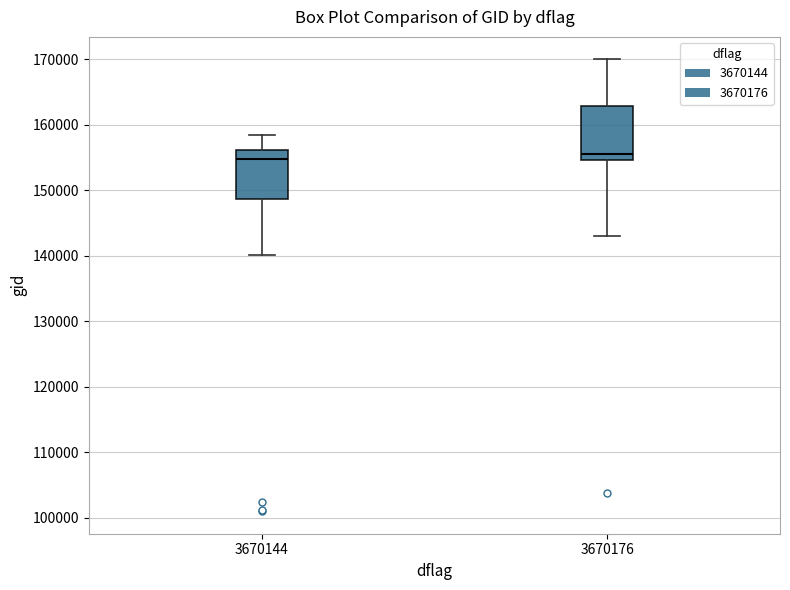

Reading left to right, read every box against the y-axis: the position of its median line, the range the box covers, and the ends of its whiskers. The values are not printed on the chart, so give them approximately, as read against the axis.

3670144: median 155000, box 149000 to 156000, whiskers 140000 to 158000
3670176: median 156000, box 155000 to 163000, whiskers 143000 to 170000